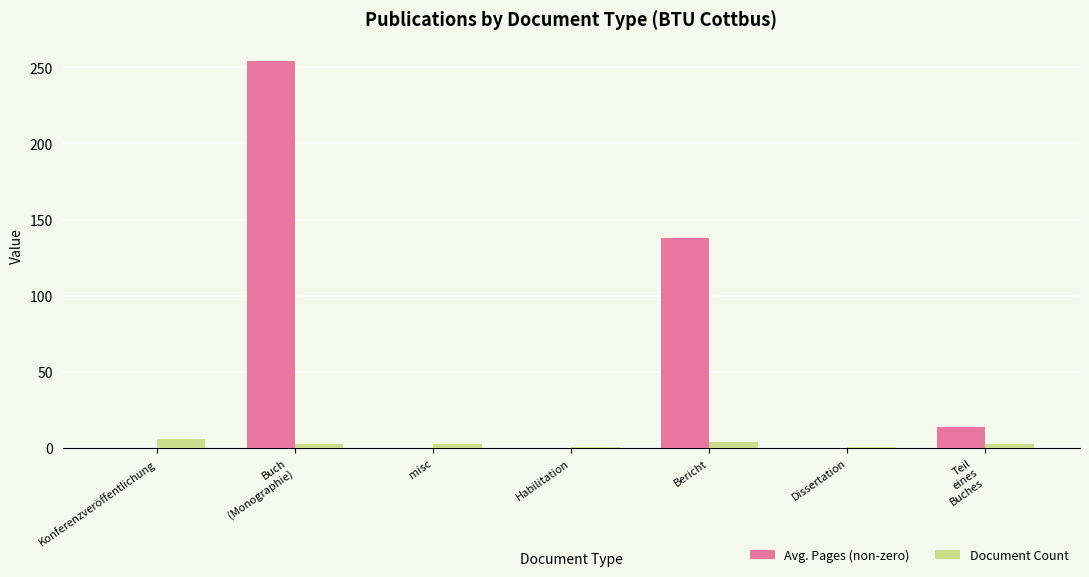

What is the highest value of the Document Count series?

6